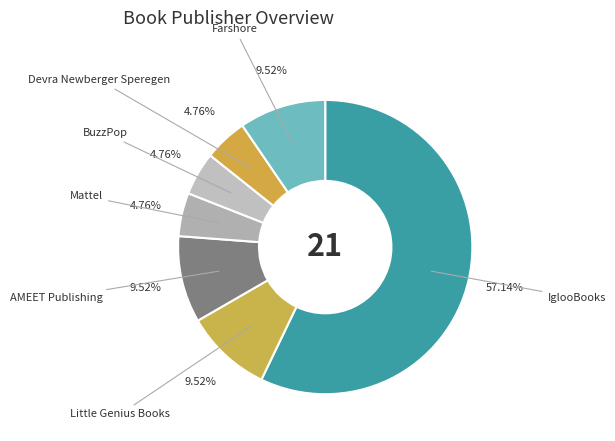

What portion of the pie excludes Mattel?

95.2%